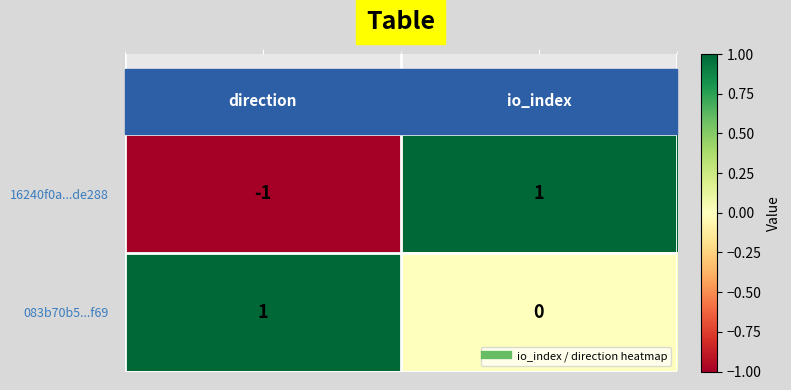

Rank the series by their average value, from highest to lowest.

083b70b5...f69, 16240f0a...de288